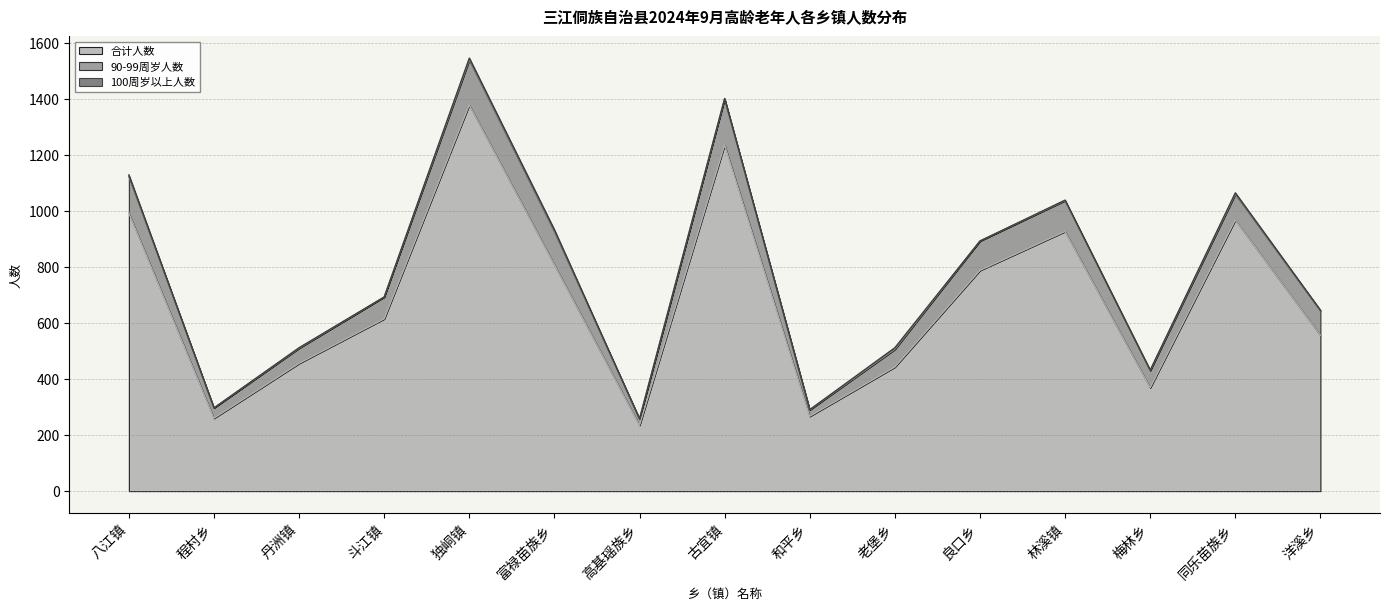

Which series has the largest total across all categories?

合计人数